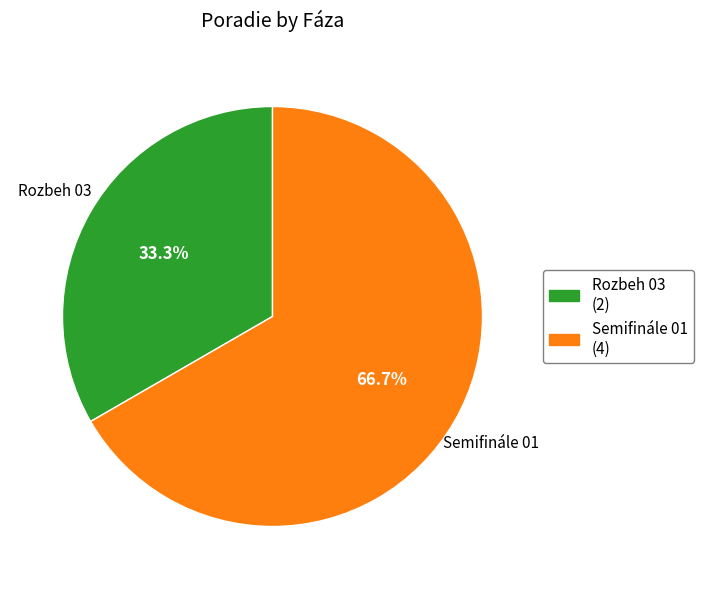

Approximately how many times larger is the value at Semifinále 01 compared to Rozbeh 03?

2.0